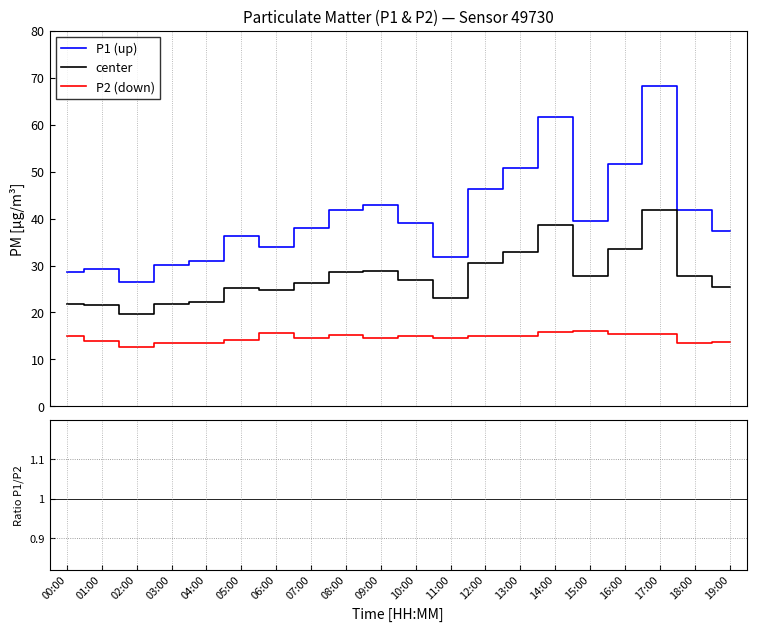

How many lines are shown in the chart?

5